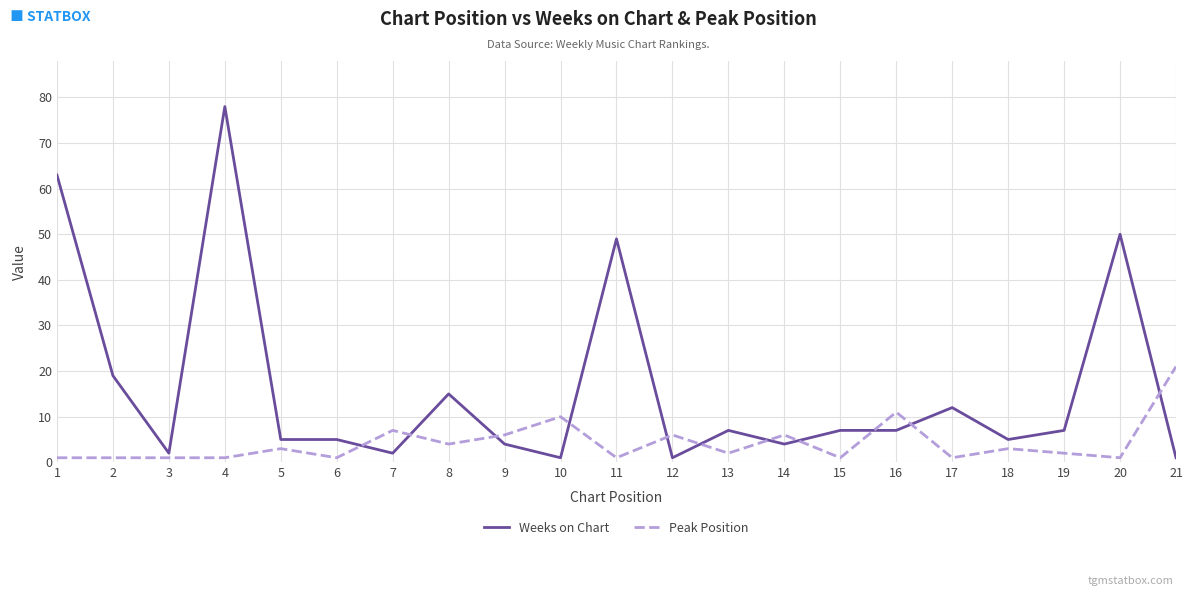

Is this an area chart (filled region under the line)?

No